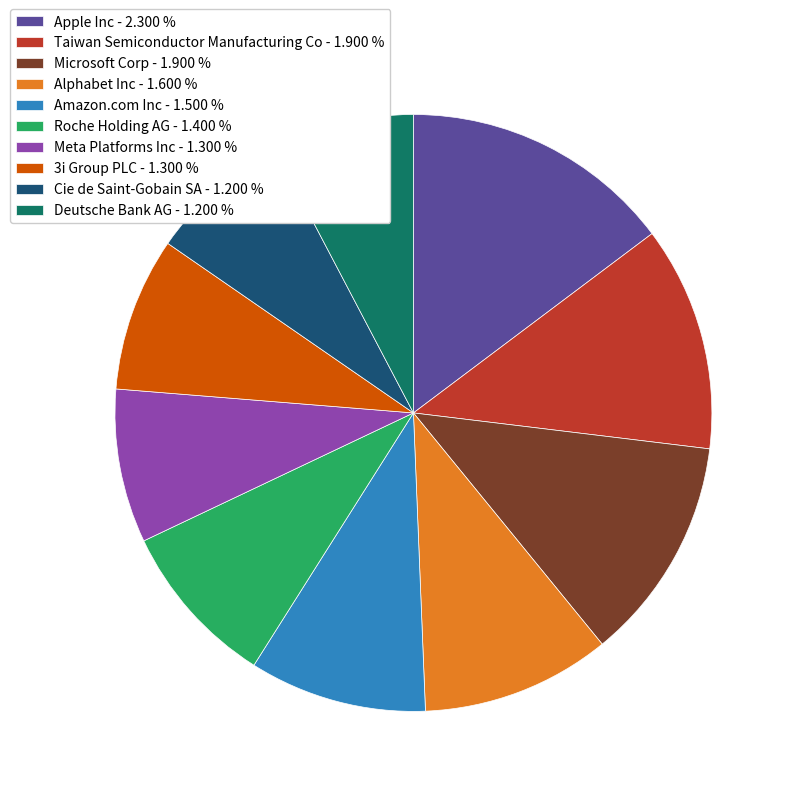

Combined, do Apple Inc - 2.300 % and Amazon.com Inc - 1.500 % account for over 50%?

No